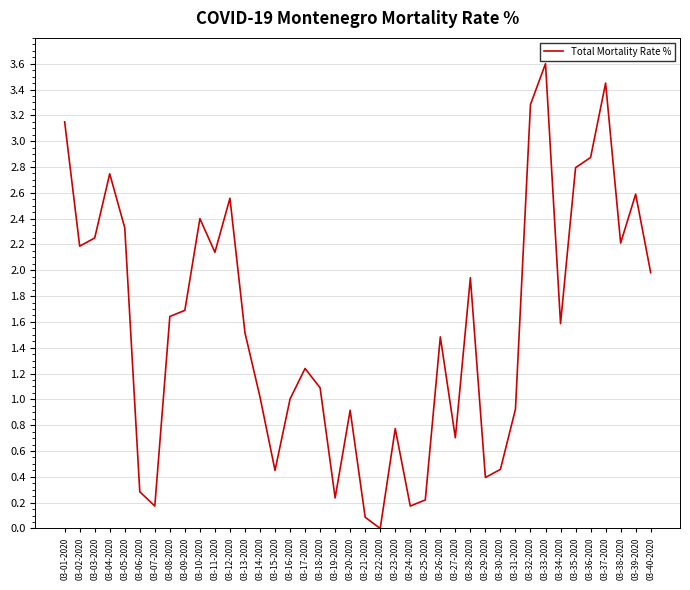

Between 03-11-2020 and 03-22-2020, which is larger?

03-11-2020